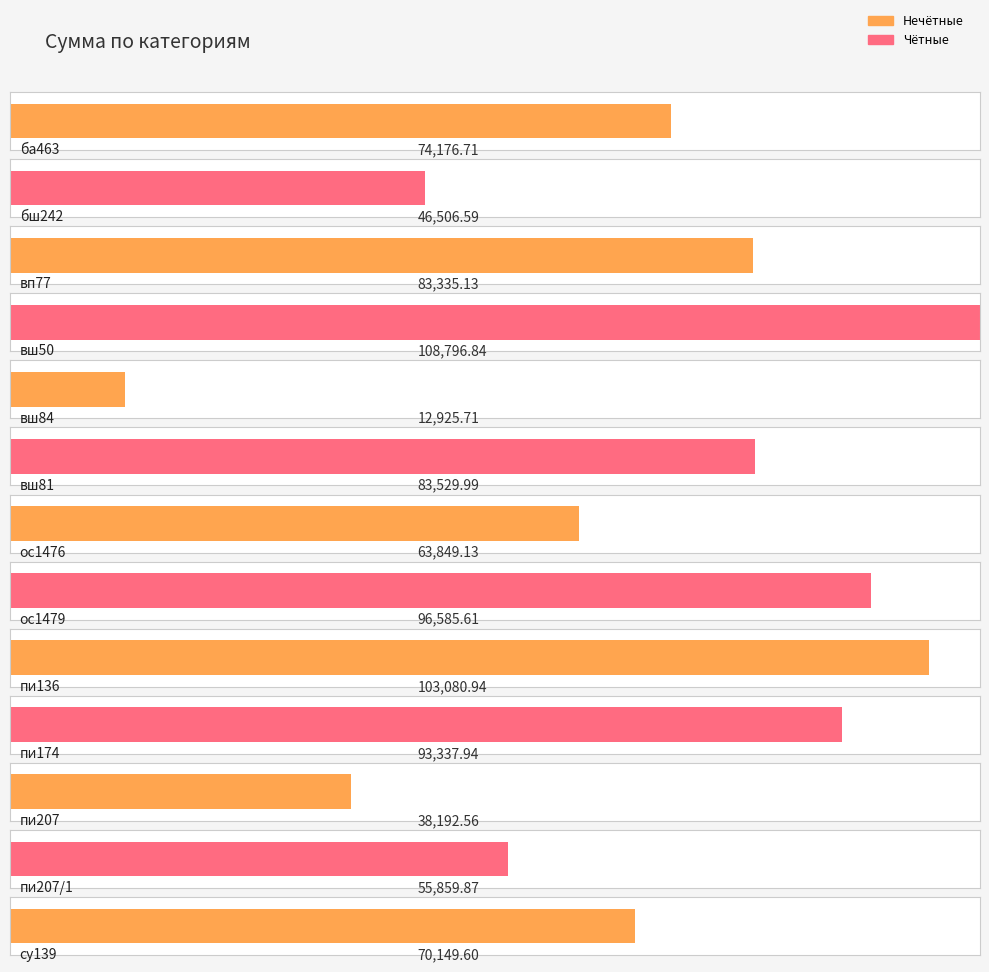

The value at пи207/1 is 90265.2. True or false?

False